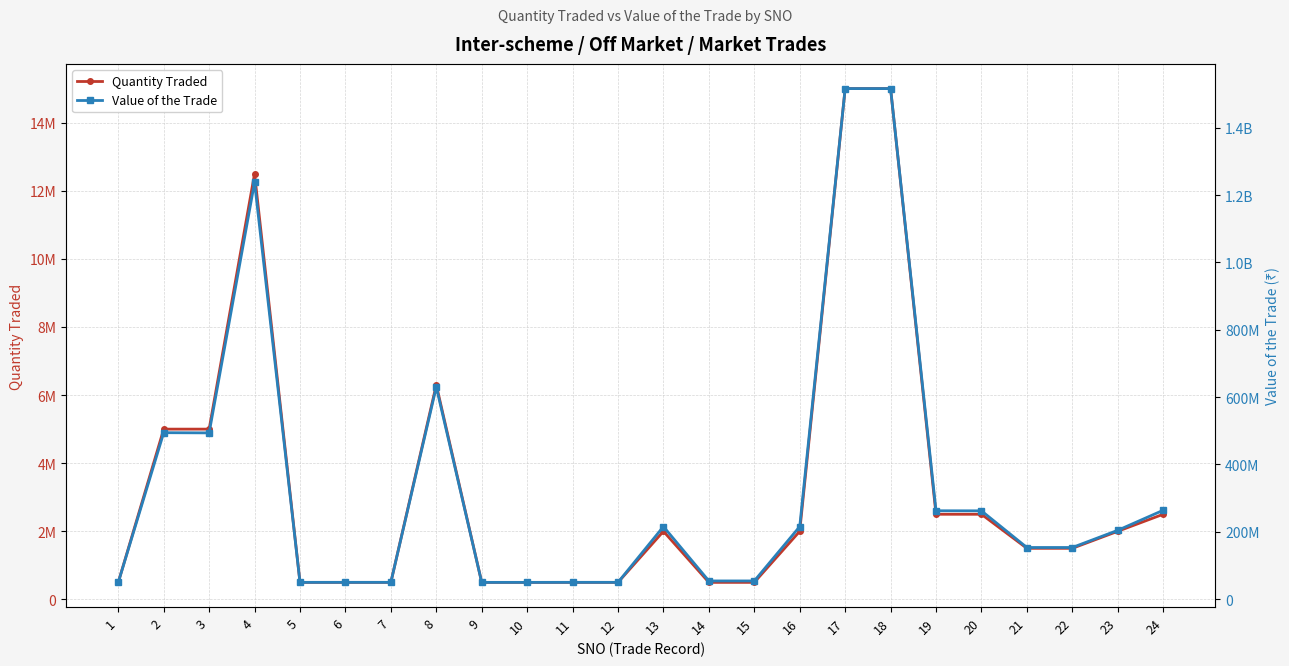

Does the chart have visible grid lines?

Yes